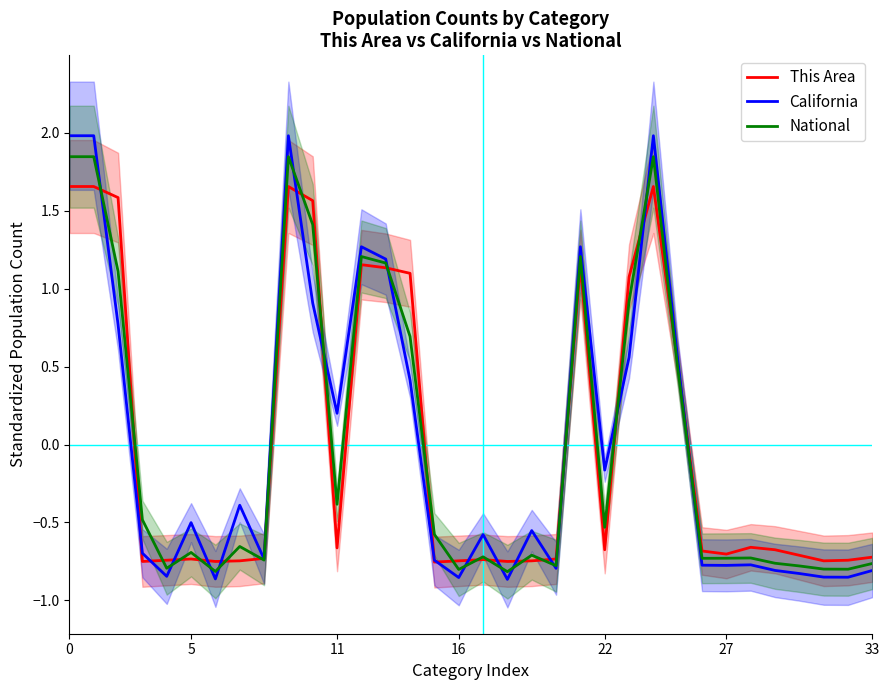

How many data points in National are less than 0?

22